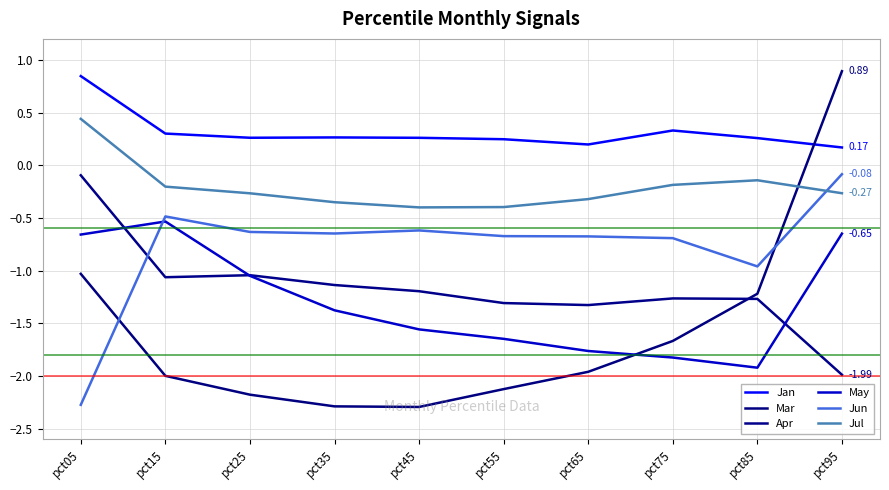

Where is Mar nearest to the value 0?

pct95